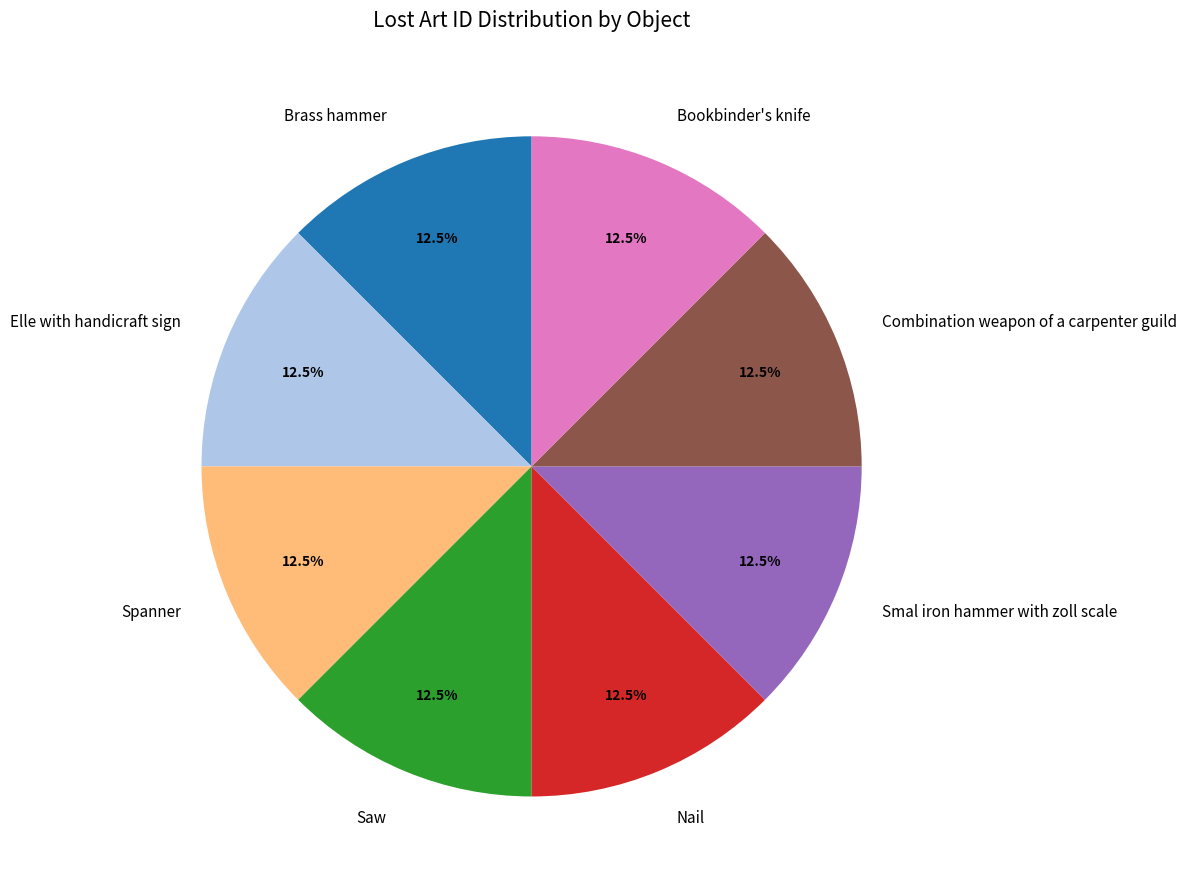

How many slices are in this pie chart?

8